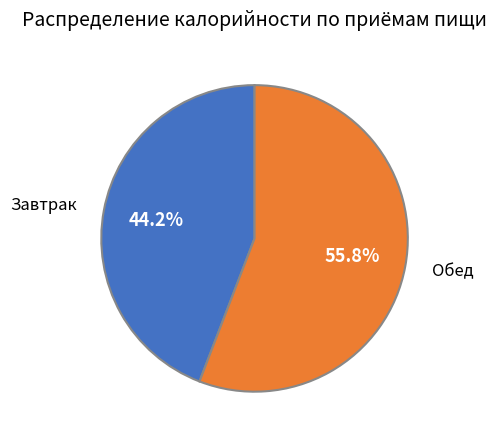

How many slices are in this pie chart?

2